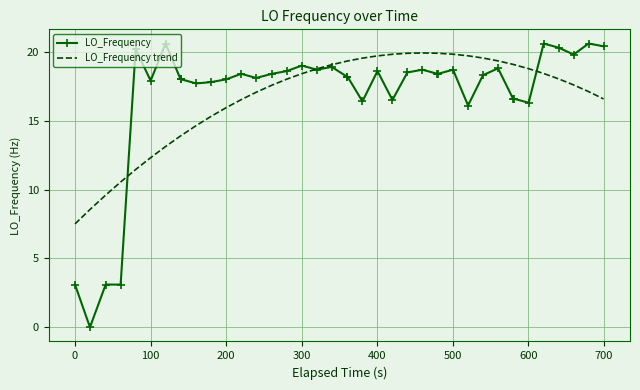

What is the greatest value displayed?

20.6